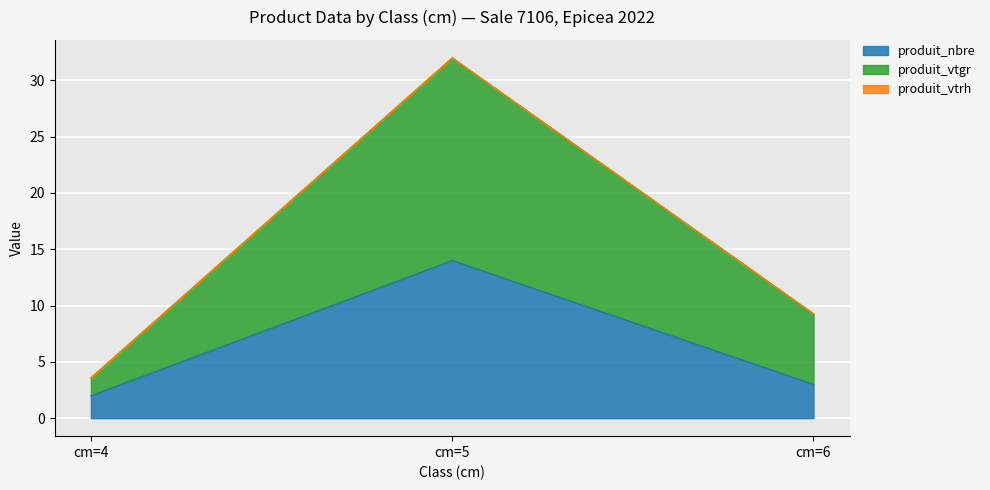

List the labels in order of produit_nbre value, largest first.

cm=5, cm=6, cm=4